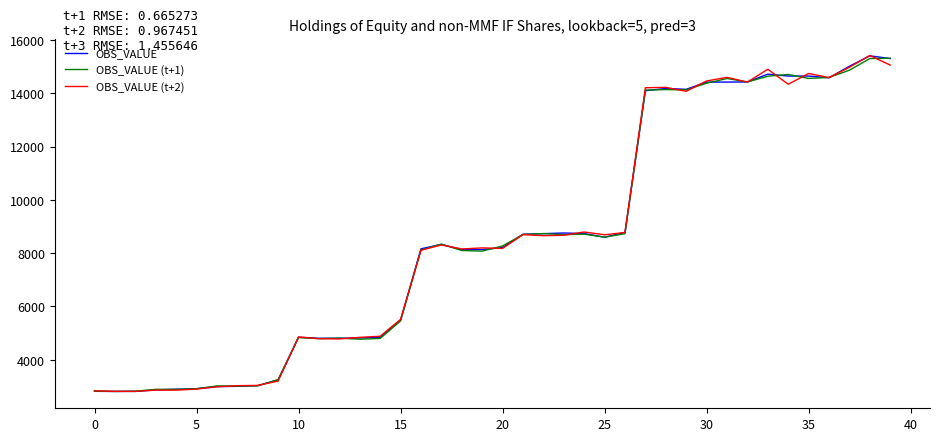

What is the smallest value displayed?

2805.3